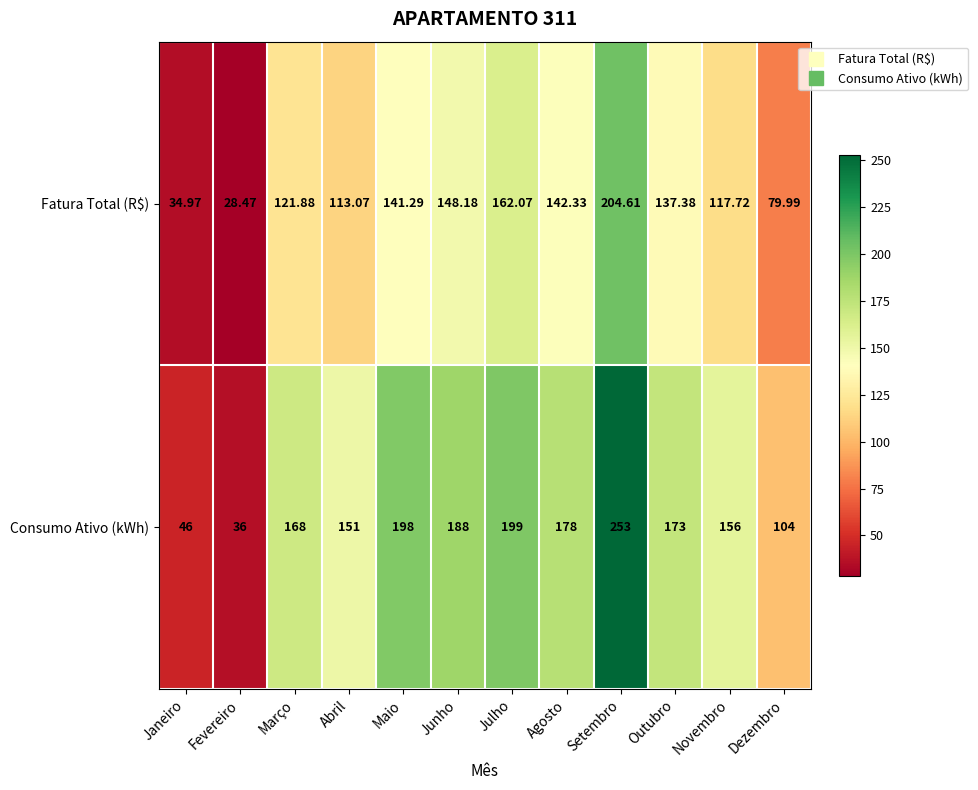

Rank the series by their maximum value, from highest to lowest.

Consumo Ativo (kWh), Fatura Total (R$)